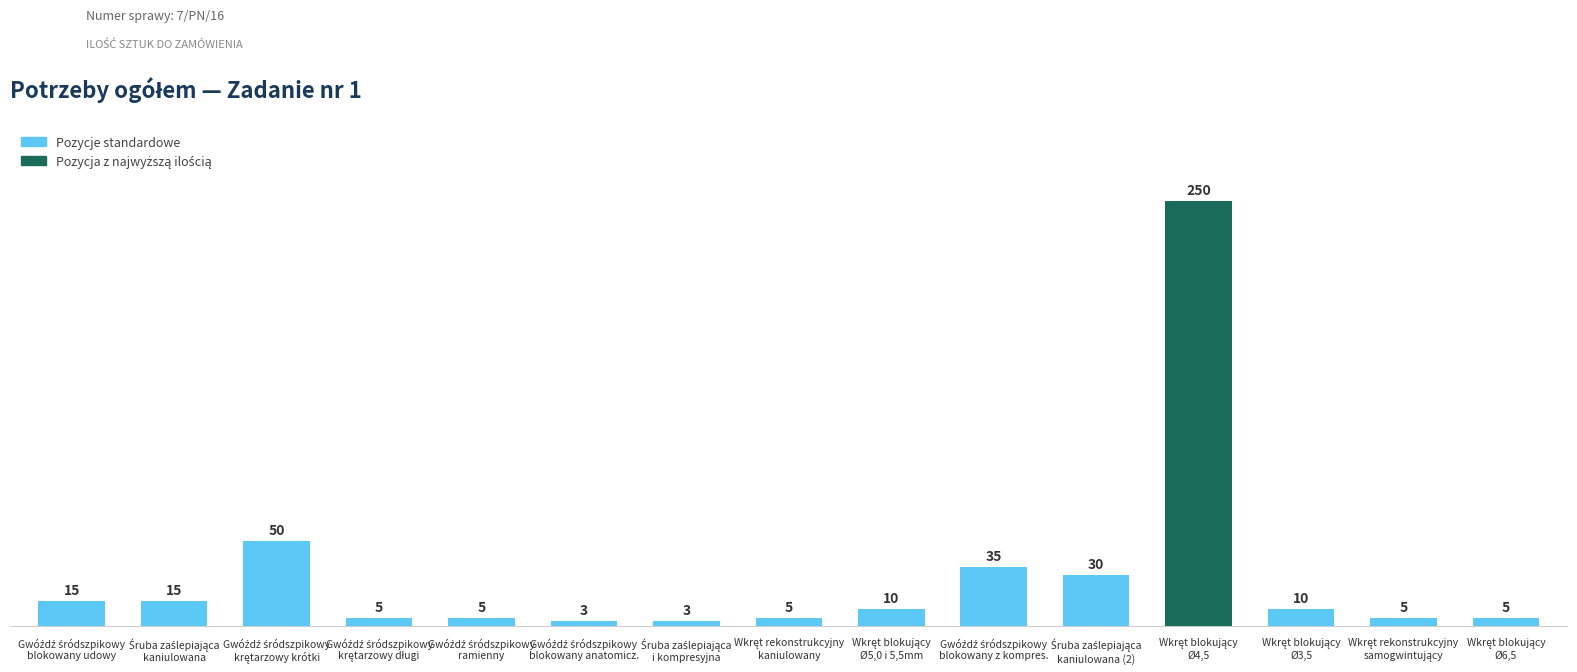

What is the difference between the second highest and second lowest values?

47